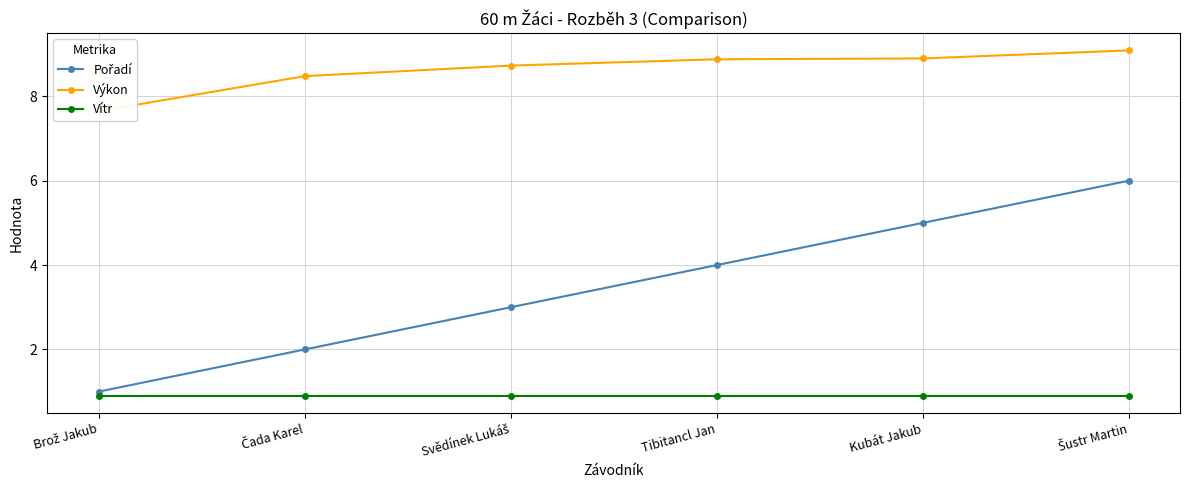

What is the difference between the maximum and second lowest values in the Výkon series?

0.6